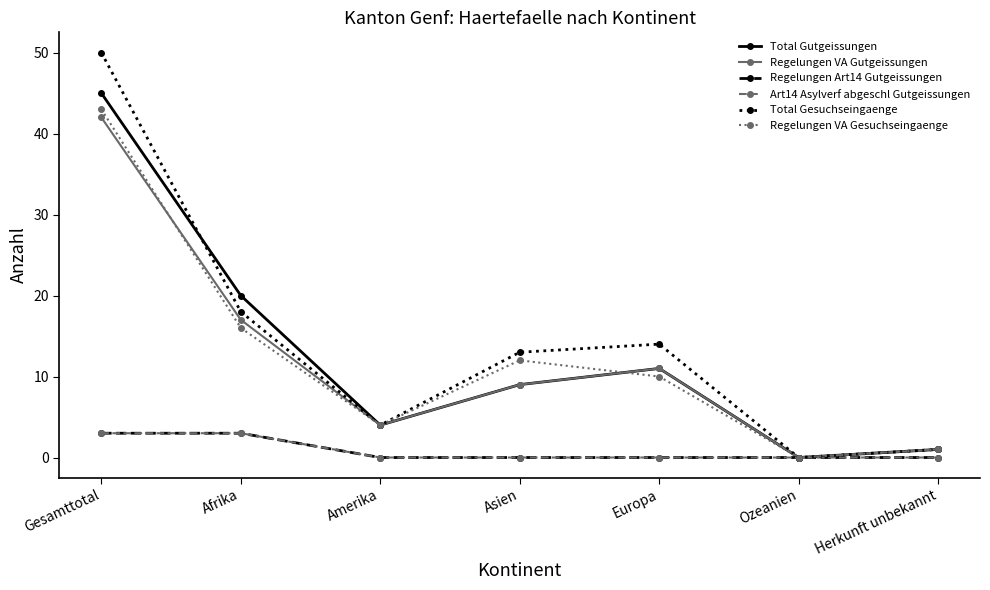

What is the label of the 2nd point from the left?

Afrika